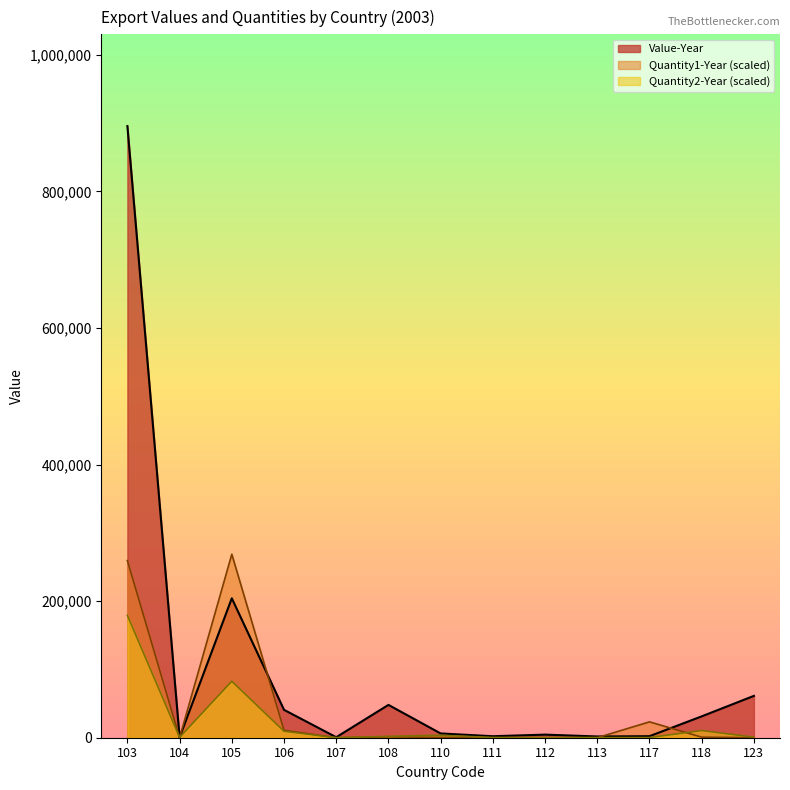

The value of Quantity1-Year at 108 is 1177.9. True or false?

True